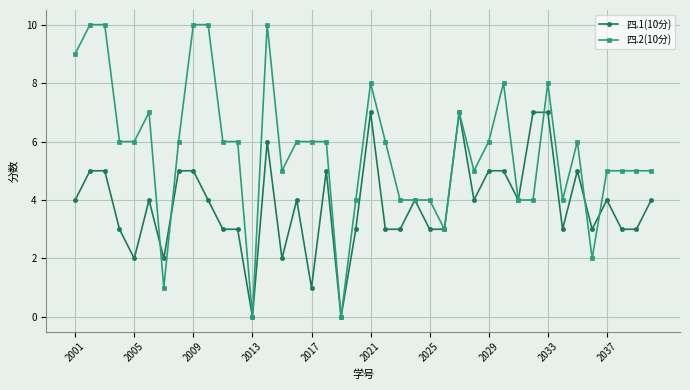

How many series are shown in this chart?

2